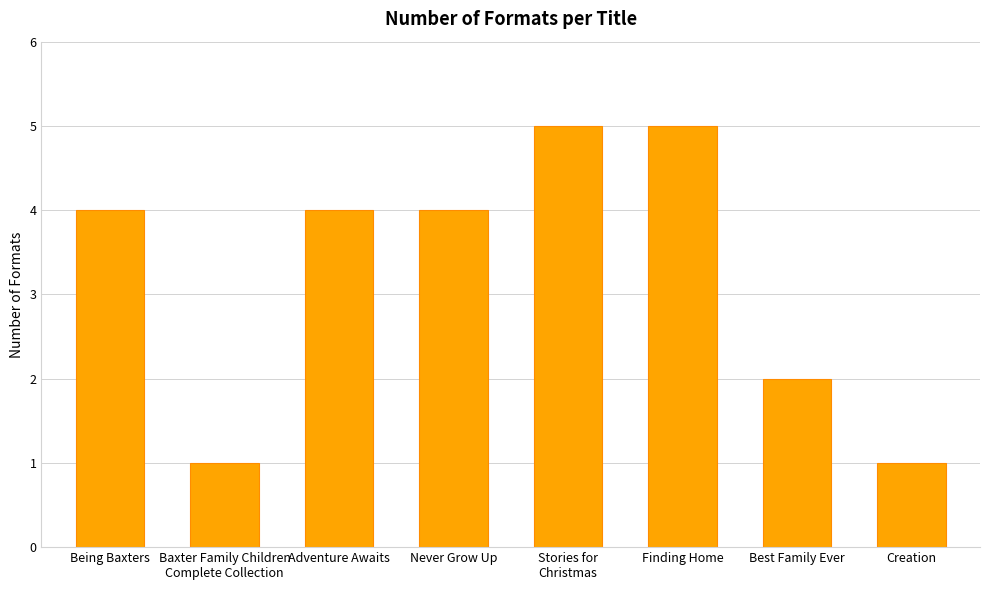

Reading left to right, extract all data points from this chart.

4	1	4	4	5	5	2	1